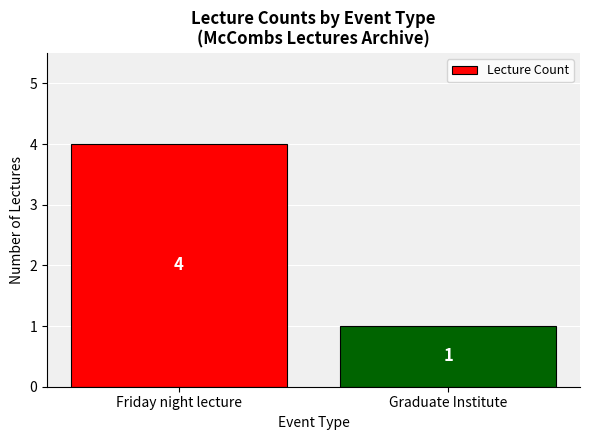

Read the value at Friday night lecture.

4